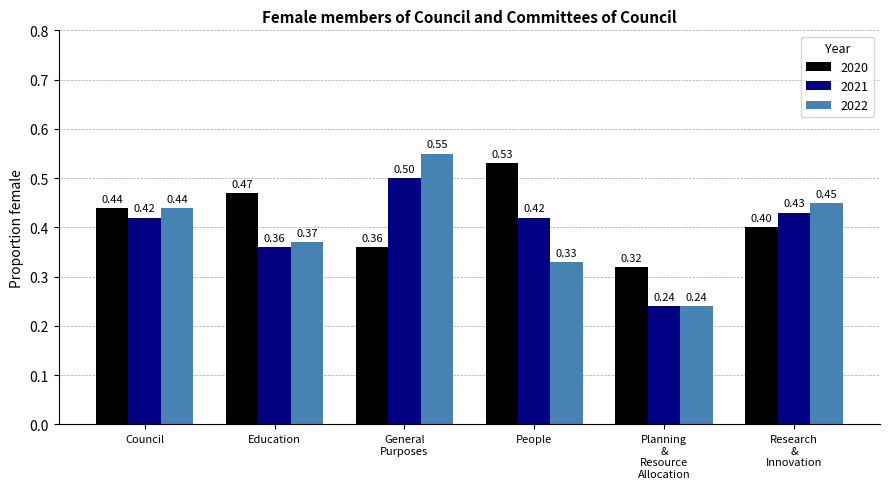

At which category does the chart reach its peak across all series?

General
Purposes